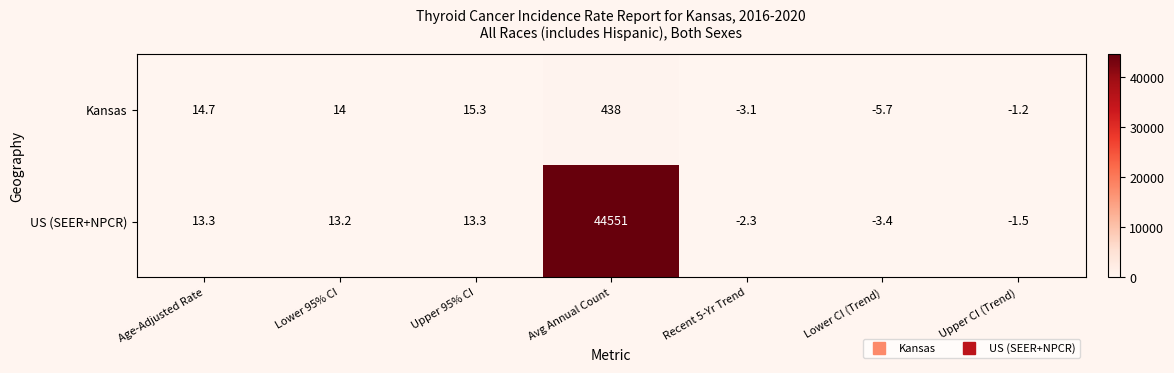

Where is Kansas nearest to the value 216?

Upper 95% CI